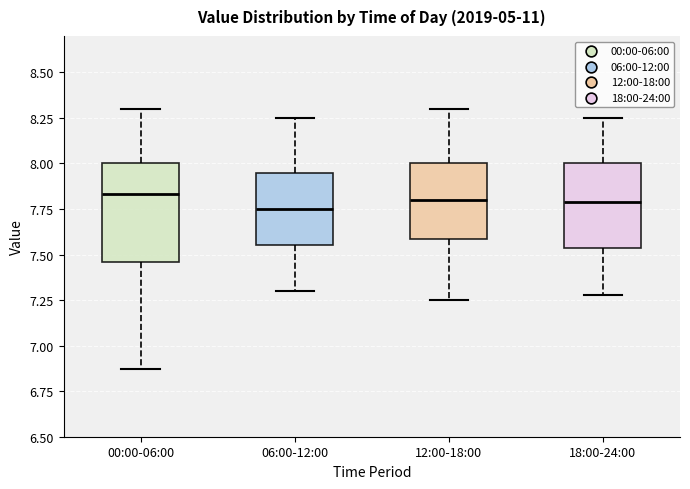

Reading left to right, read every box against the y-axis: the position of its median line, the range the box covers, and the ends of its whiskers. The values are not printed on the chart, so give them approximately, as read against the axis.

00:00-06:00: median 7.85, box 7.45 to 8.00, whiskers 6.85 to 8.30
06:00-12:00: median 7.75, box 7.55 to 7.95, whiskers 7.30 to 8.25
12:00-18:00: median 7.80, box 7.60 to 8.00, whiskers 7.25 to 8.30
18:00-24:00: median 7.80, box 7.55 to 8.00, whiskers 7.30 to 8.25